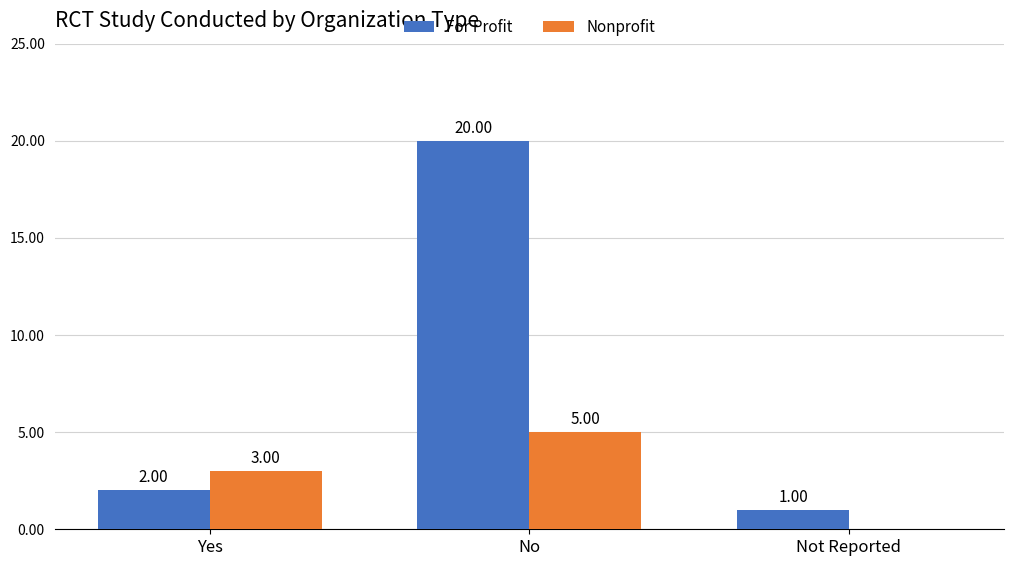

Which series has the largest total across all categories?

For Profit